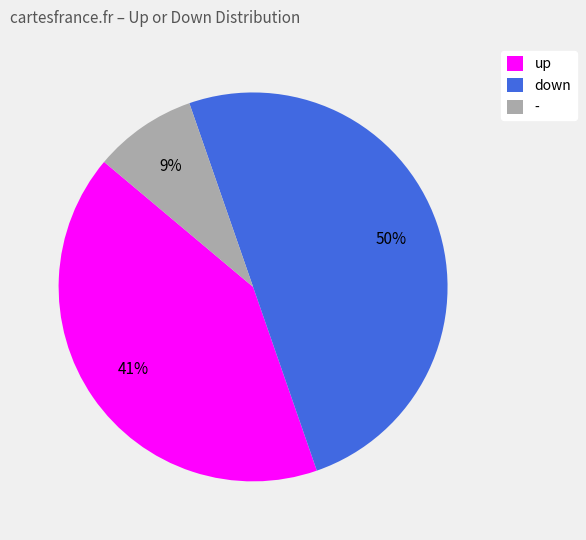

Count the number of slices in the pie.

3